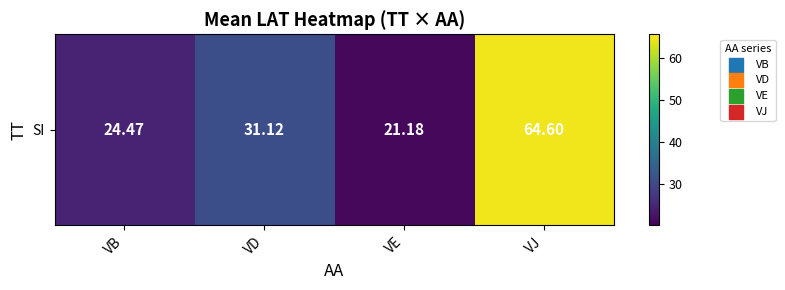

List the labels in order of value, largest first.

VJ, VD, VB, VE